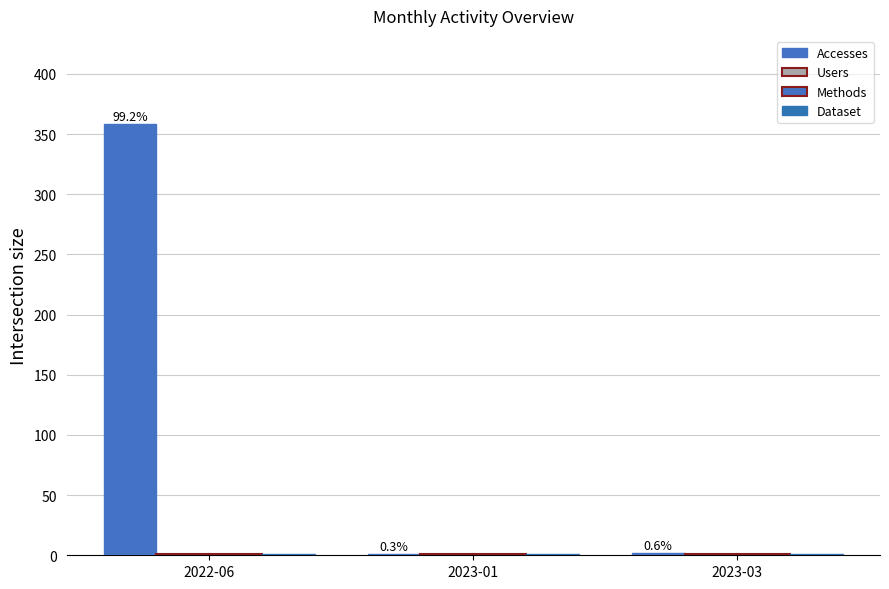

How many distinct data groups are displayed?

4